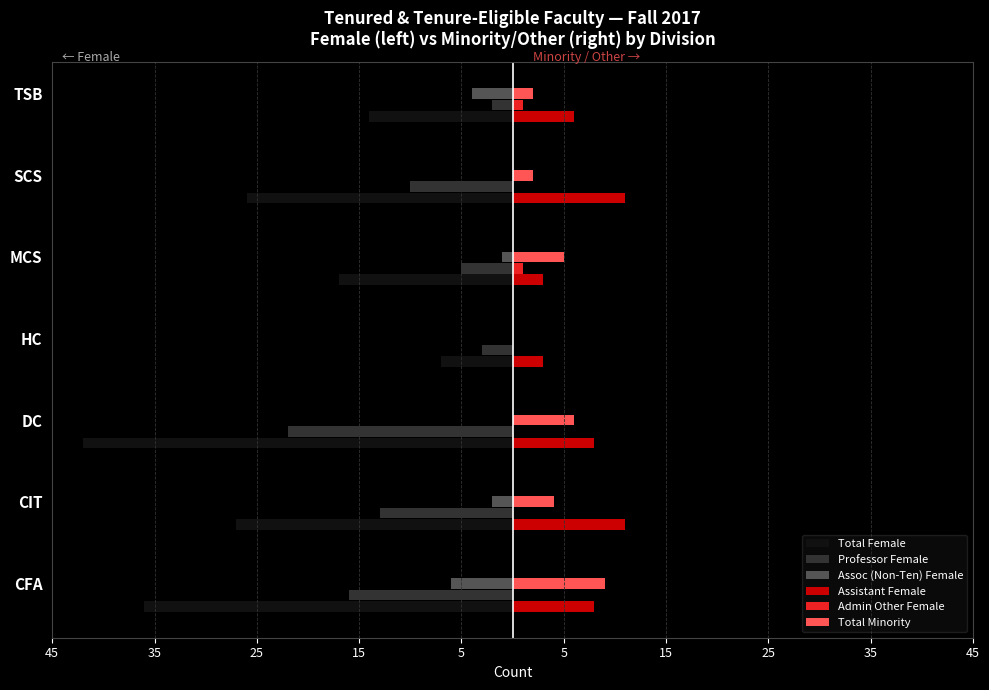

What are all the series names shown in the legend?

Total Female, Professor Female, Assoc (Non-Ten) Female, Assistant Female, Admin Other Female, Total Minority